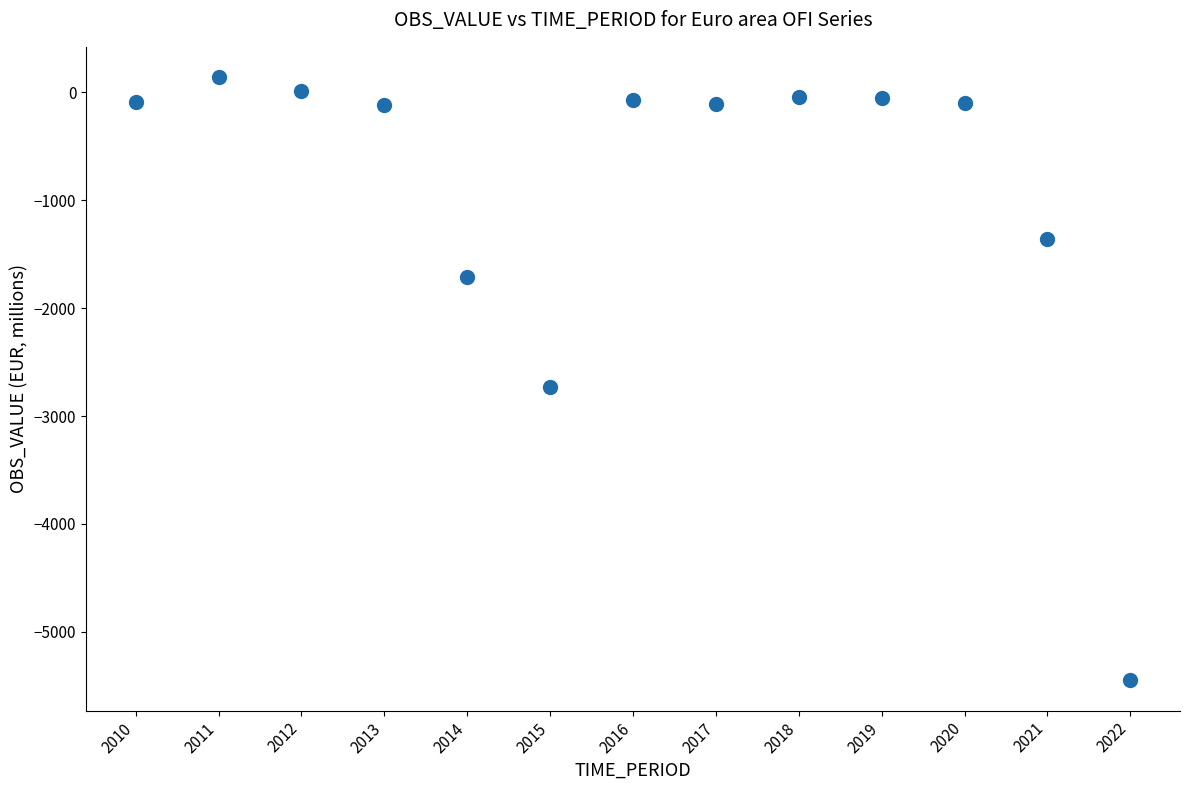

What Y value in the scatter plot is closest to -2654?

-2728.8